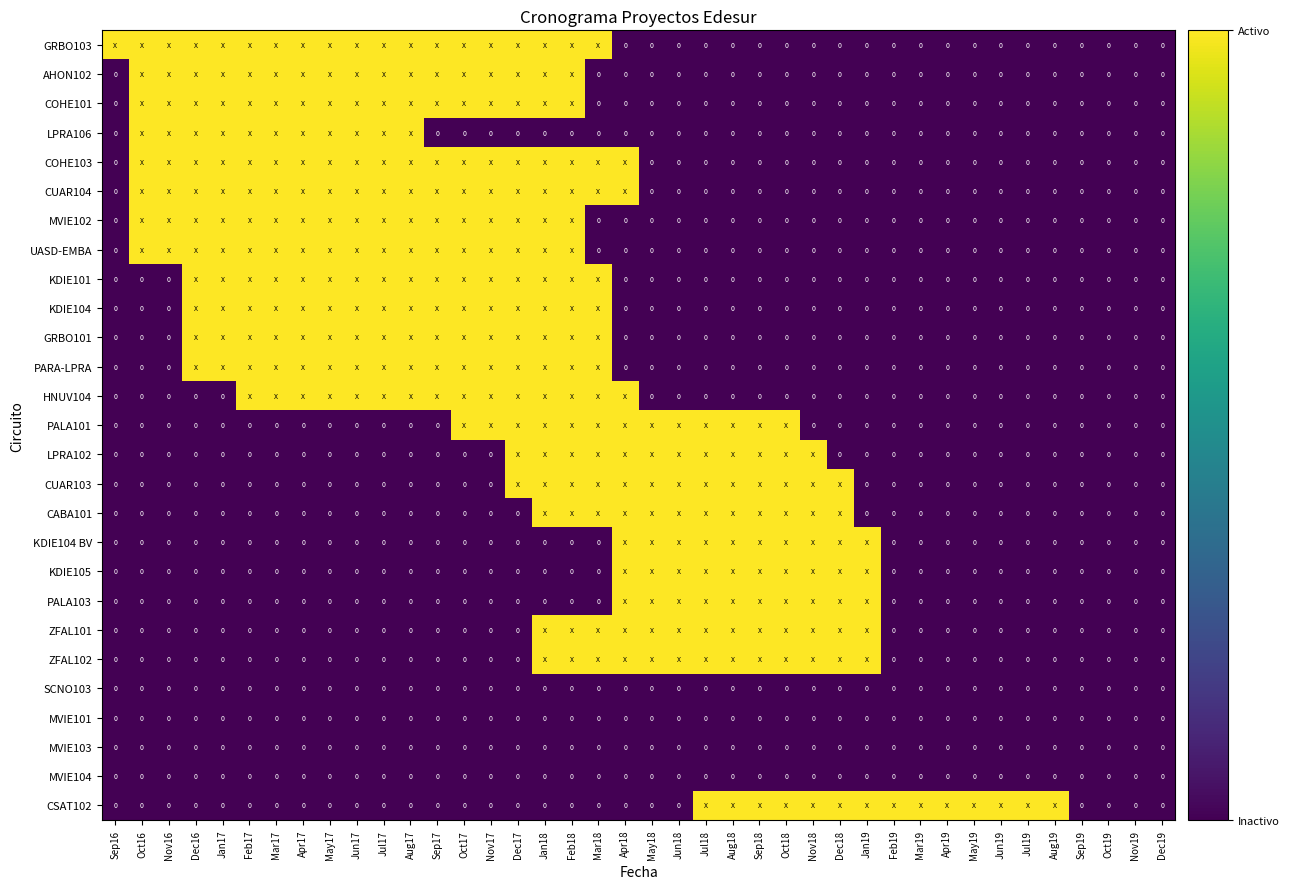

List the labels in order of MVIE102 value, largest first.

Oct16, Nov16, Dec16, Jan17, Feb17, Mar17, Apr17, May17, Jun17, Jul17, Aug17, Sep17, Oct17, Nov17, Dec17, Jan18, Feb18, Sep16, Mar18, Apr18, May18, Jun18, Jul18, Aug18, Sep18, Oct18, Nov18, Dec18, Jan19, Feb19, Mar19, Apr19, May19, Jun19, Jul19, Aug19, Sep19, Oct19, Nov19, Dec19